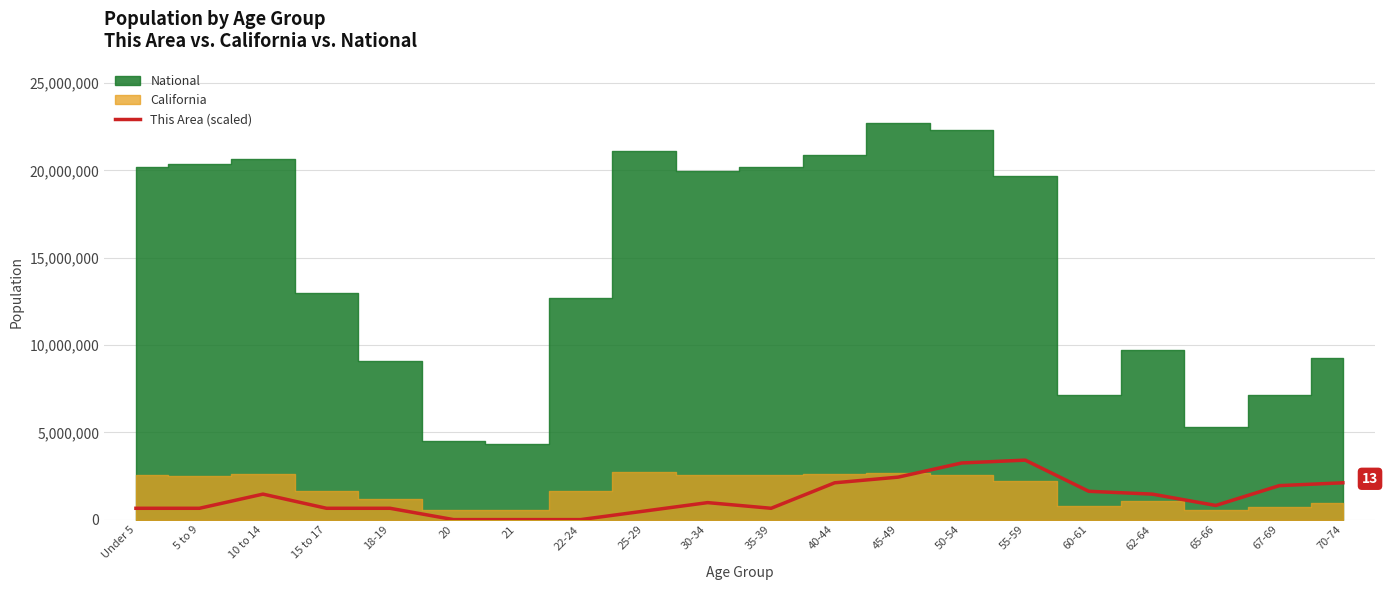

Reading left to right, extract all data points from this chart.

648816.9	648816.9	1459838.0	648816.9	648816.9	0.0	0.0	0.0	486612.7	973225.3	648816.9	2108654.9	2433063.3	3244084.4	3406288.6	1622042.2	1459838.0	811021.1	1946450.7	2108654.9